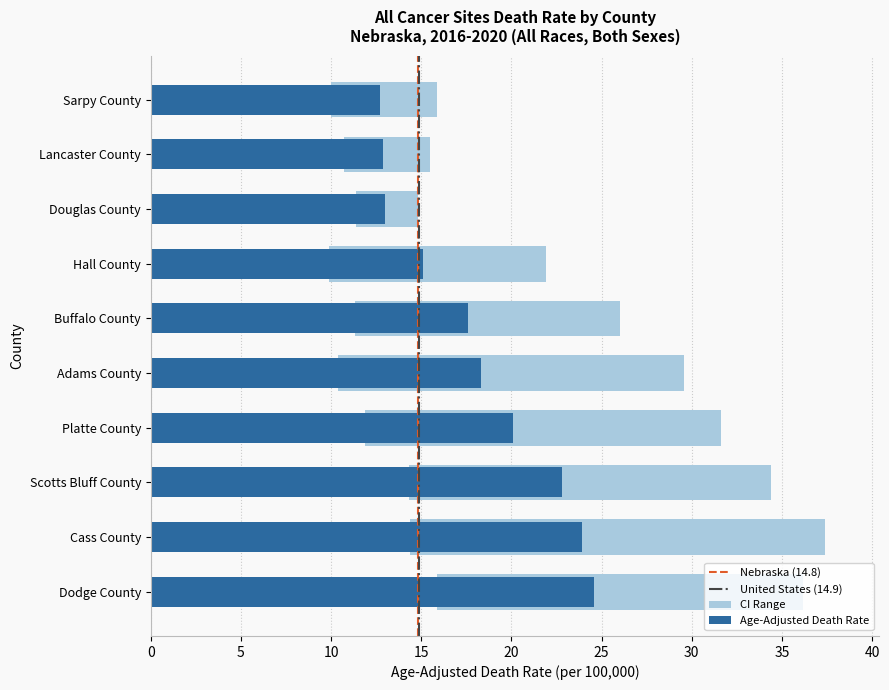

How many values in the Upper CI (Rate) series are below 29?

5